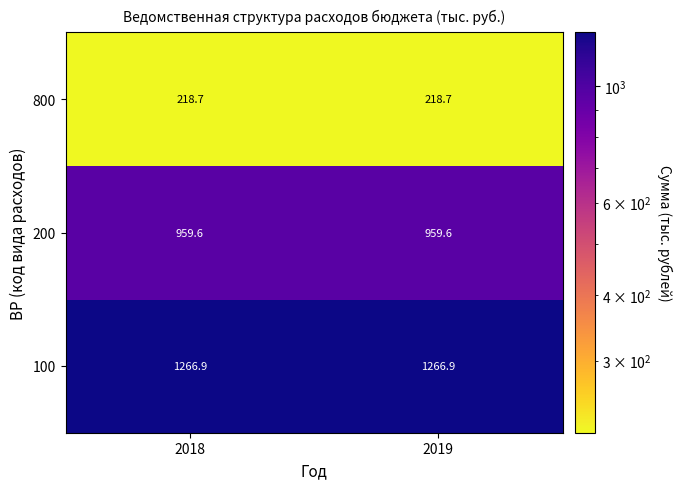

How many series are shown in this chart?

3